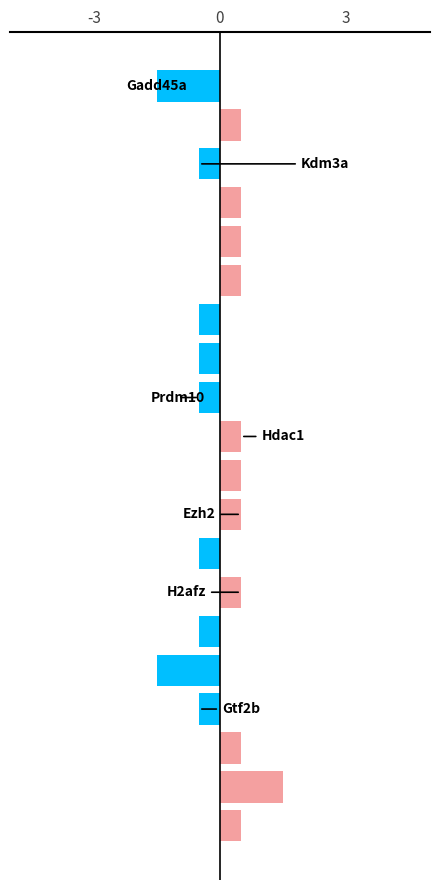

What is the minimum value shown in the chart?

-1.5